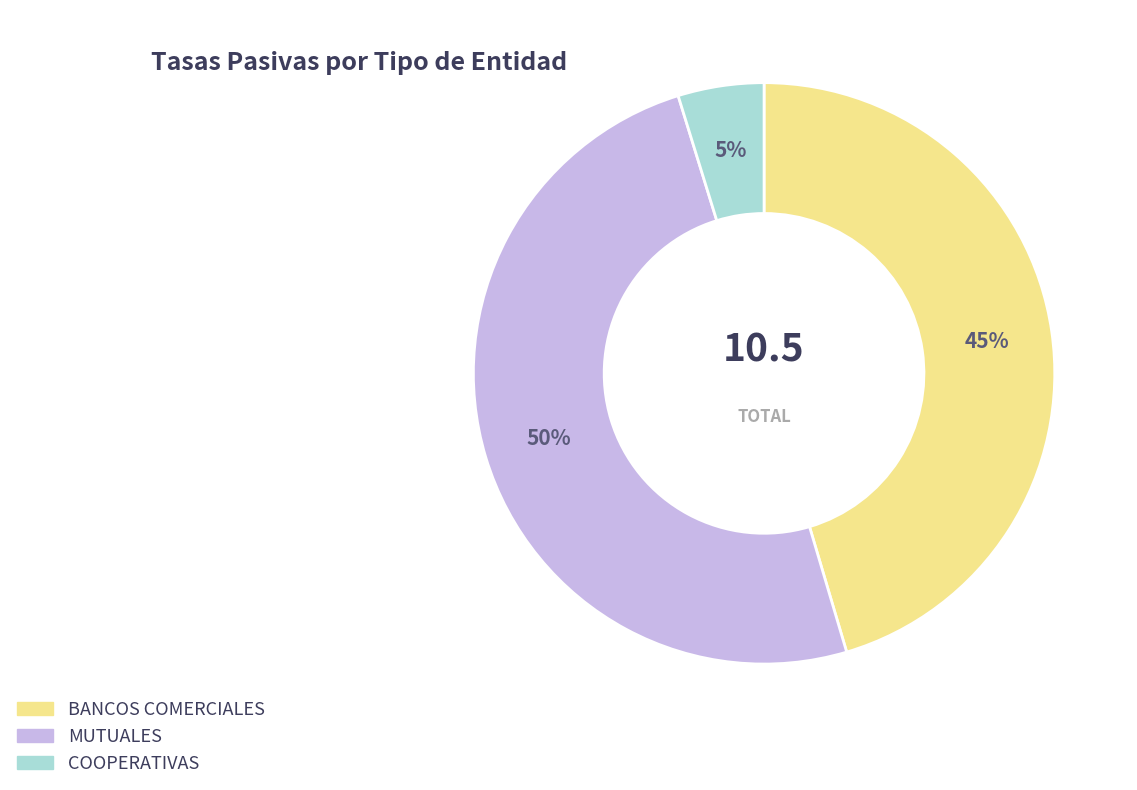

What is the largest slice in the pie chart?

MUTUALES